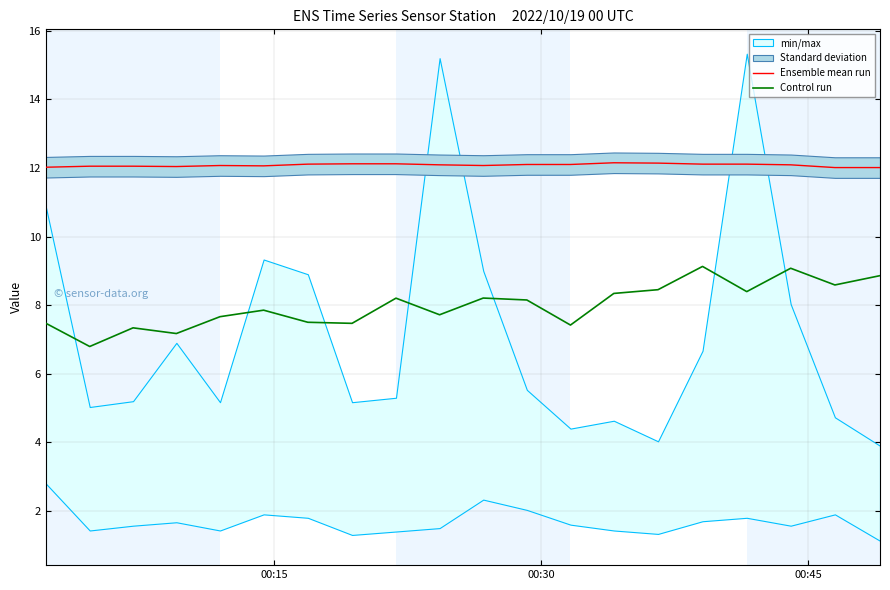

What is the lowest value of the Control run series?

6.8